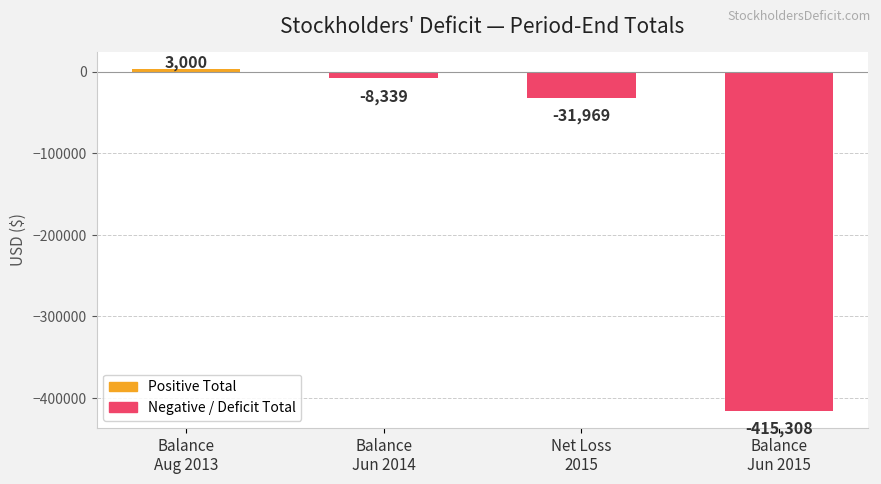

What is the sum of all values?

-452616